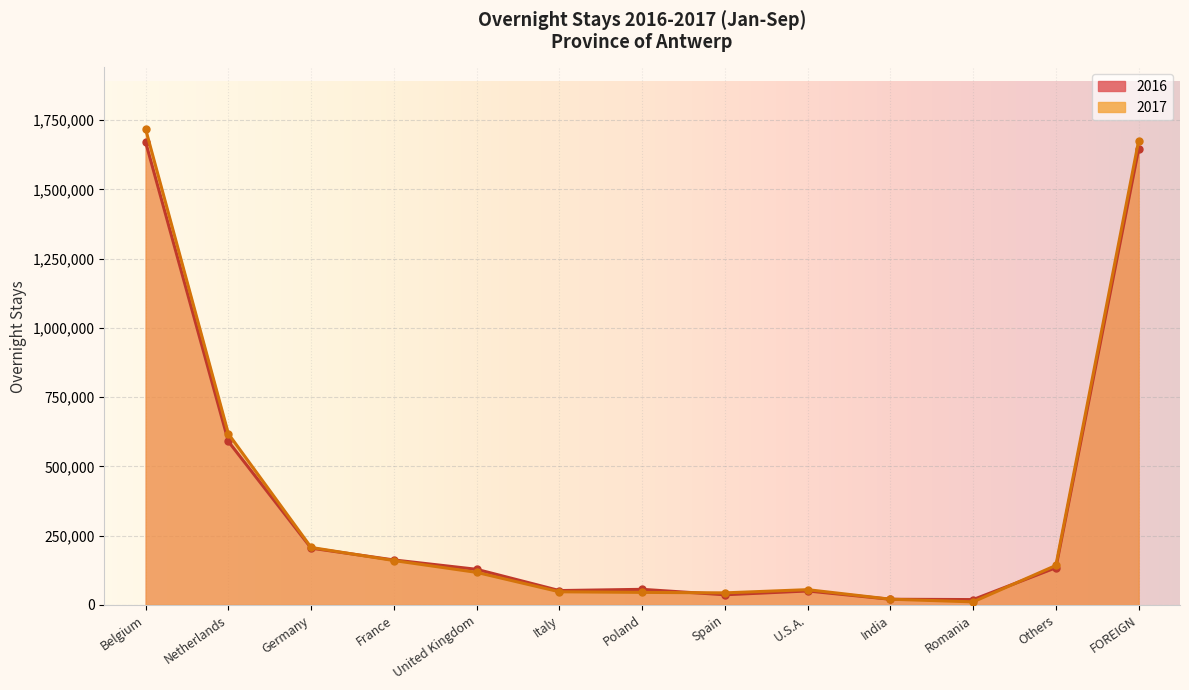

True or false: 2016 and 2017 intersect in this chart.

True